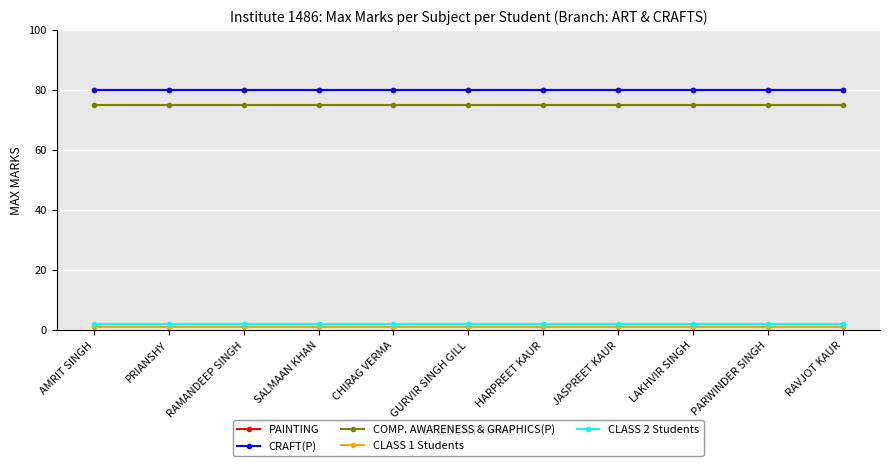

Is the value of COMP. AWARENESS & GRAPHICS(P) at LAKHVIR SINGH greater than the value of CRAFT(P) at AMRIT SINGH?

No